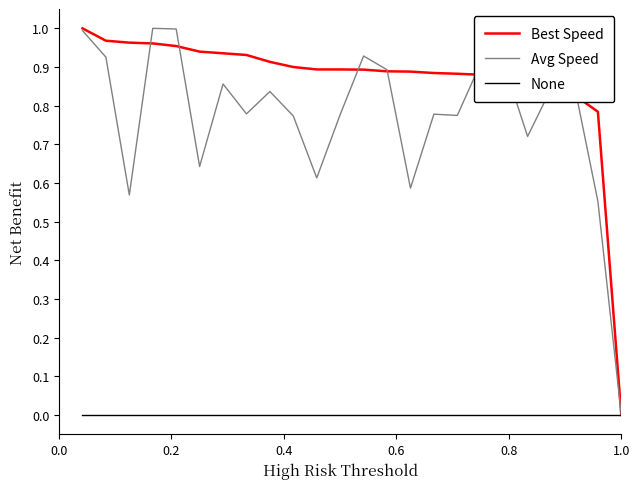

Which series has the largest total across all categories?

Best Speed